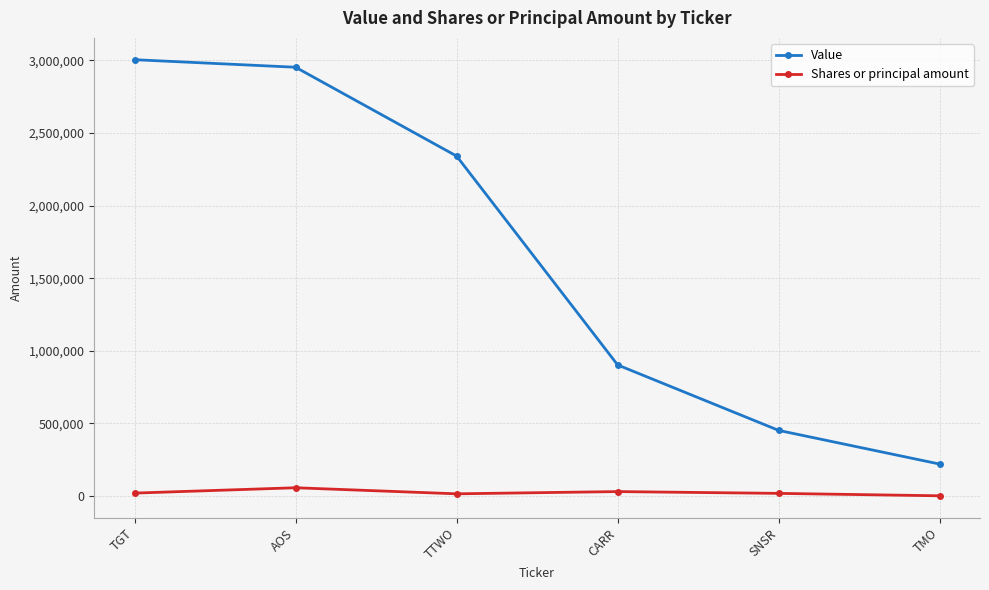

At TTWO, list the series in order from smallest to largest.

Shares or principal amount, Value